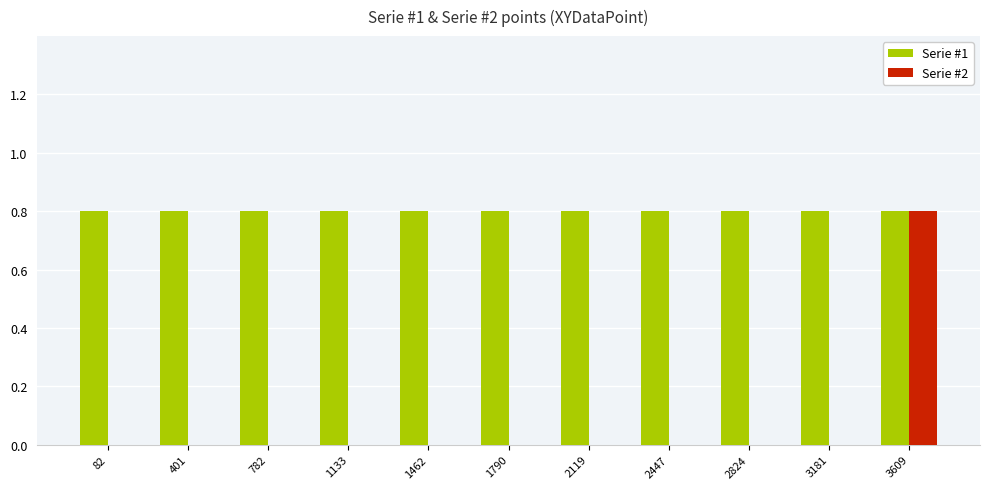

What is the sum of all Serie #1 values?

8.8